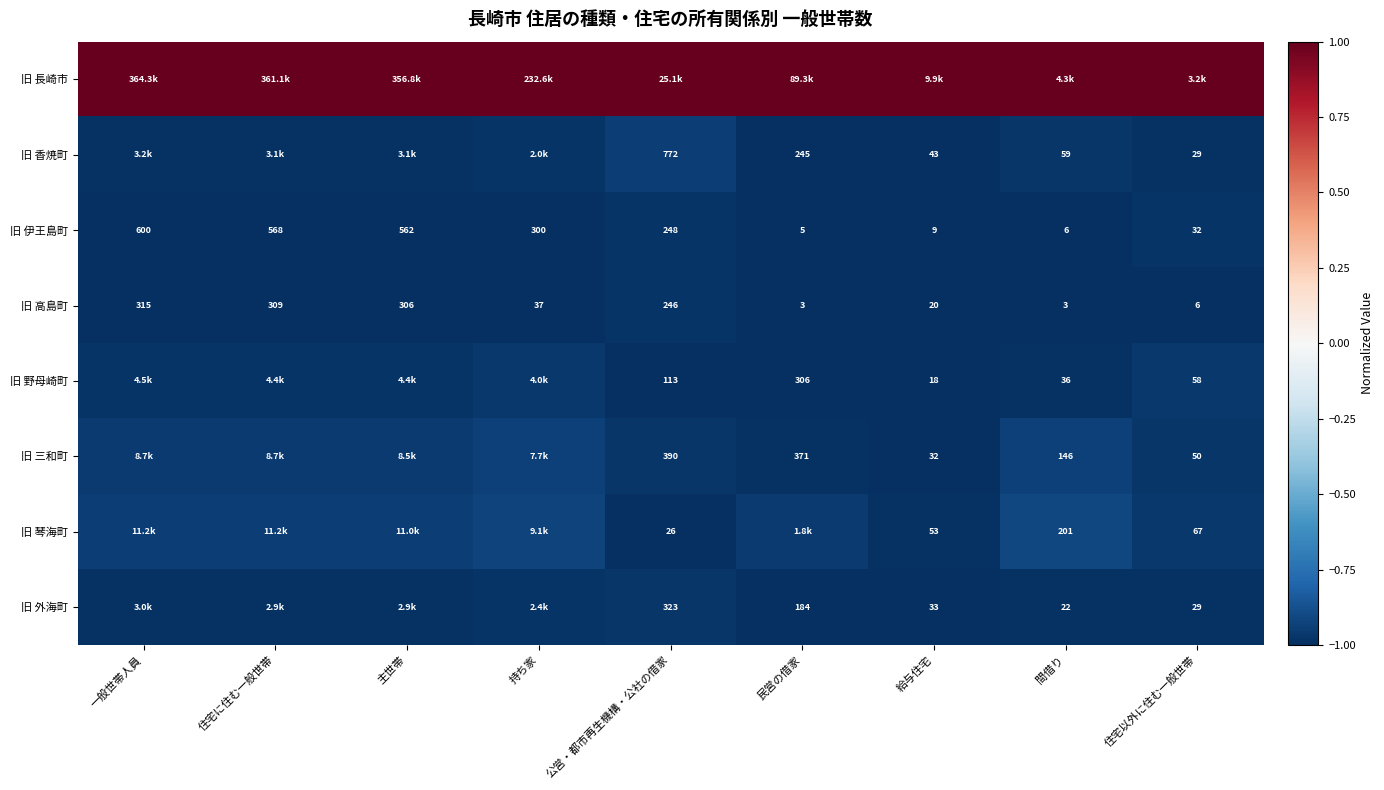

The 旧 長崎市 series shows 0.6 at 主世帯. True or false?

False